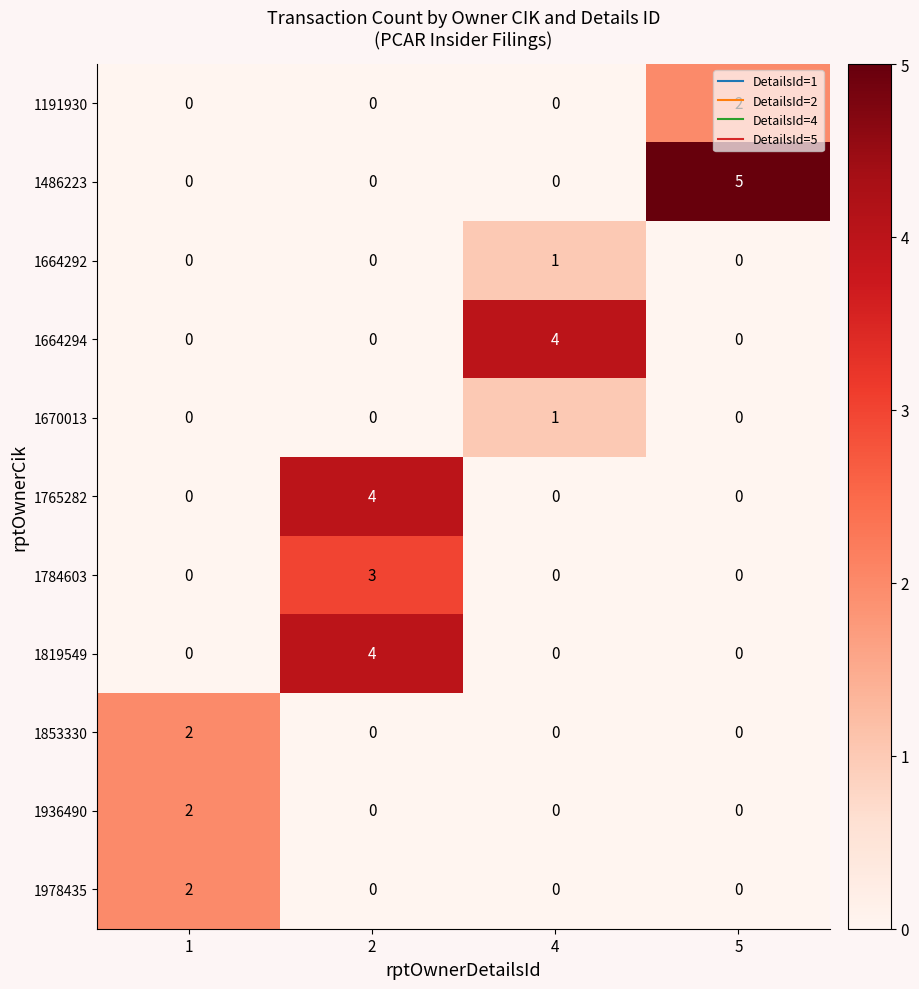

The value of 1765282 at 5 is -2. True or false?

False